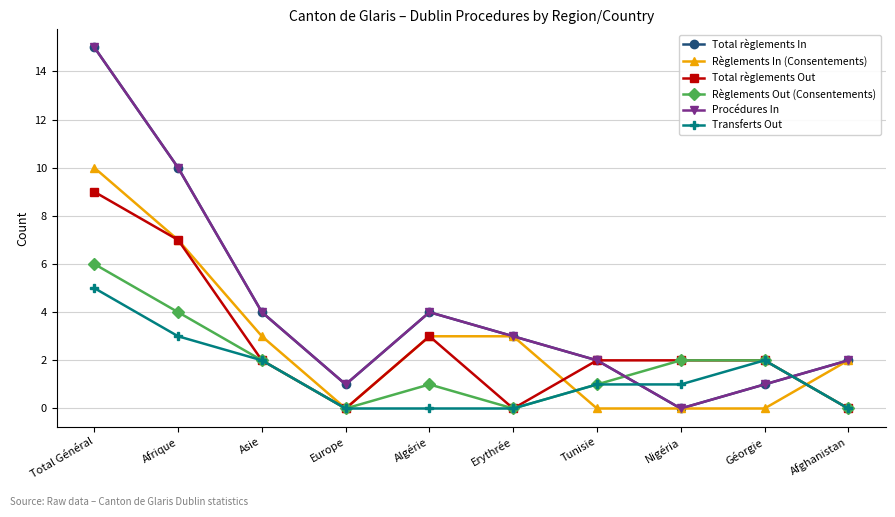

At which category is the sum across all series the highest?

Total Général